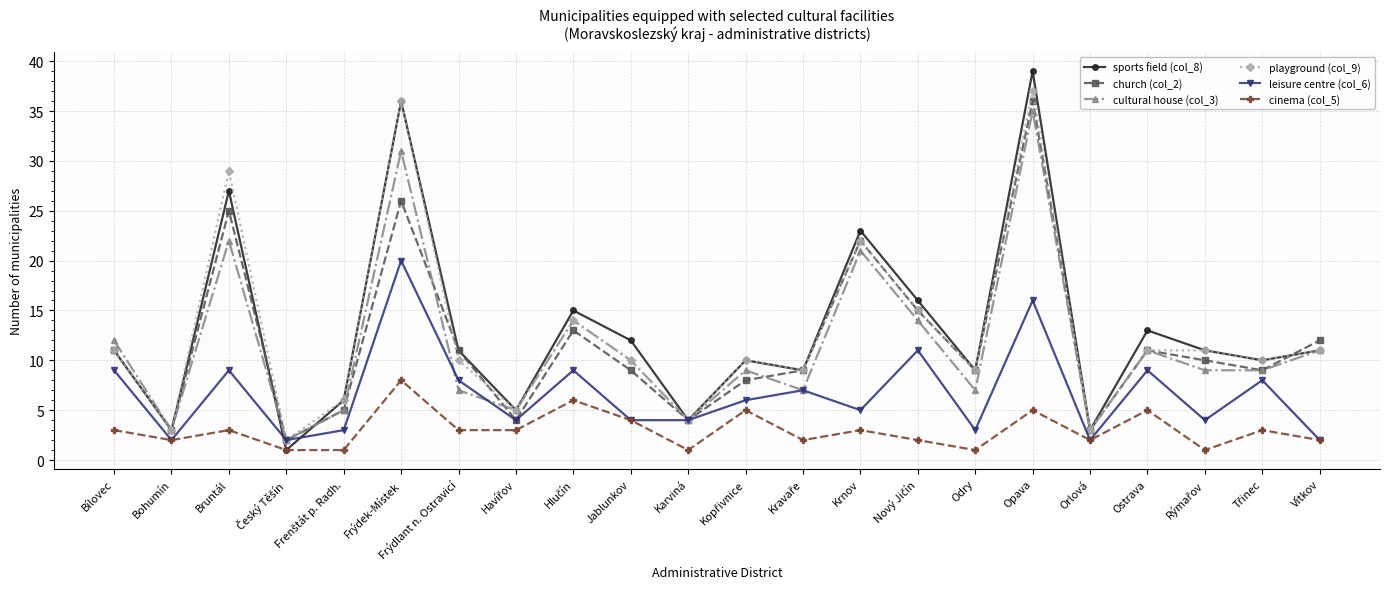

Is it true that leisure centre (col_6) equals 4 at Jablunkov?

True